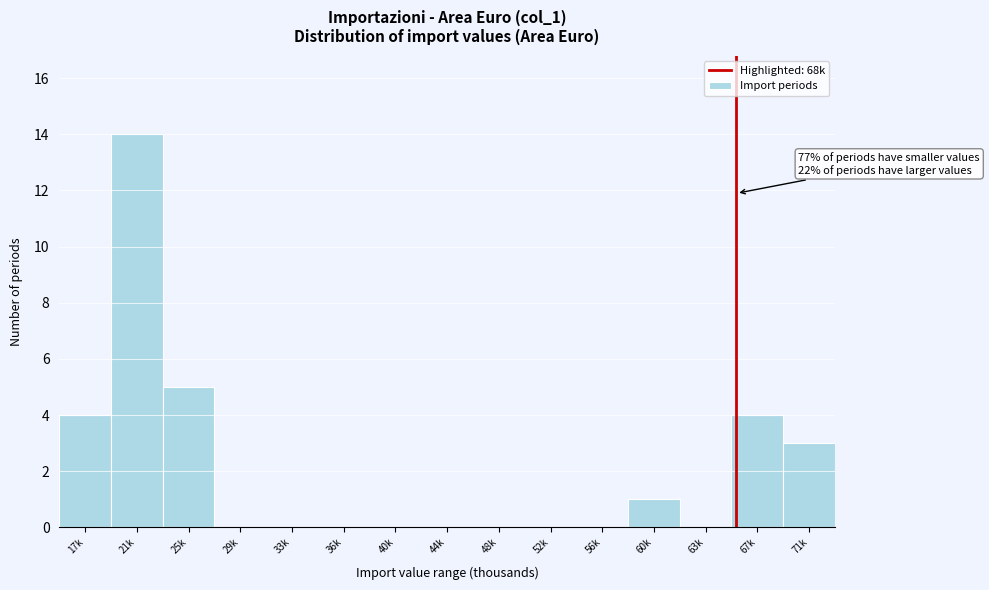

Reading left to right, transcribe all the data shown in this chart.

17k=4	21k=14	25k=5	29k=0	33k=0	36k=0	40k=0	44k=0	48k=0	52k=0	56k=0	60k=1	63k=0	67k=4	71k=3